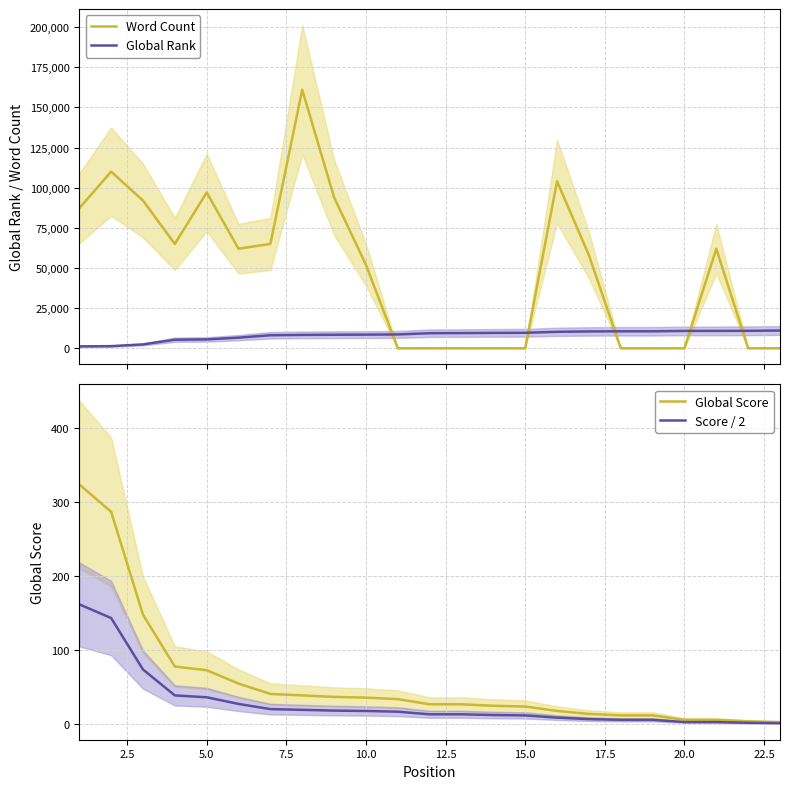

True or false: Score / 2 has more than 1 points higher than both neighbors.

False